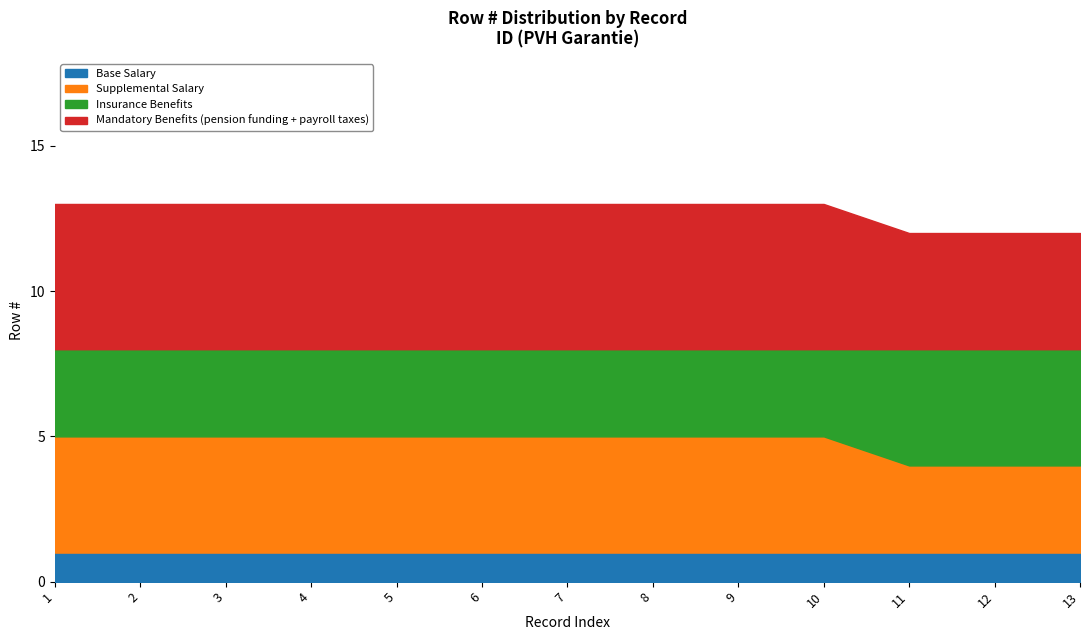

True or false: Base Salary has a value of 1 at 8.

True